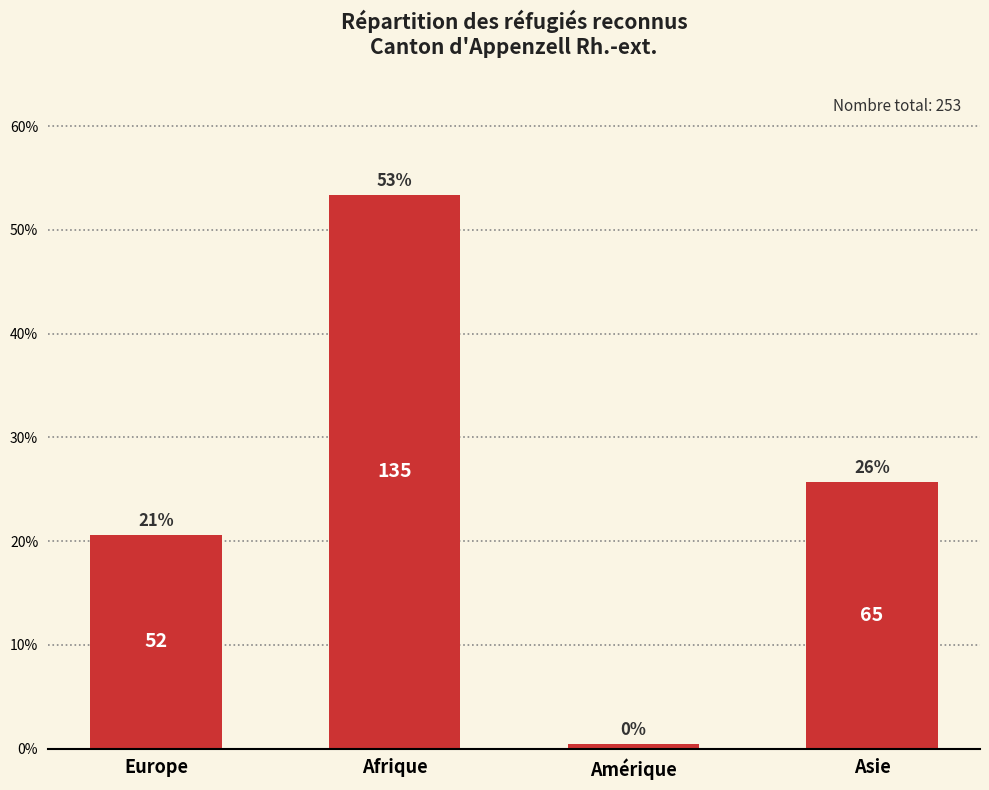

The value at Europe is 0.1. True or false?

False